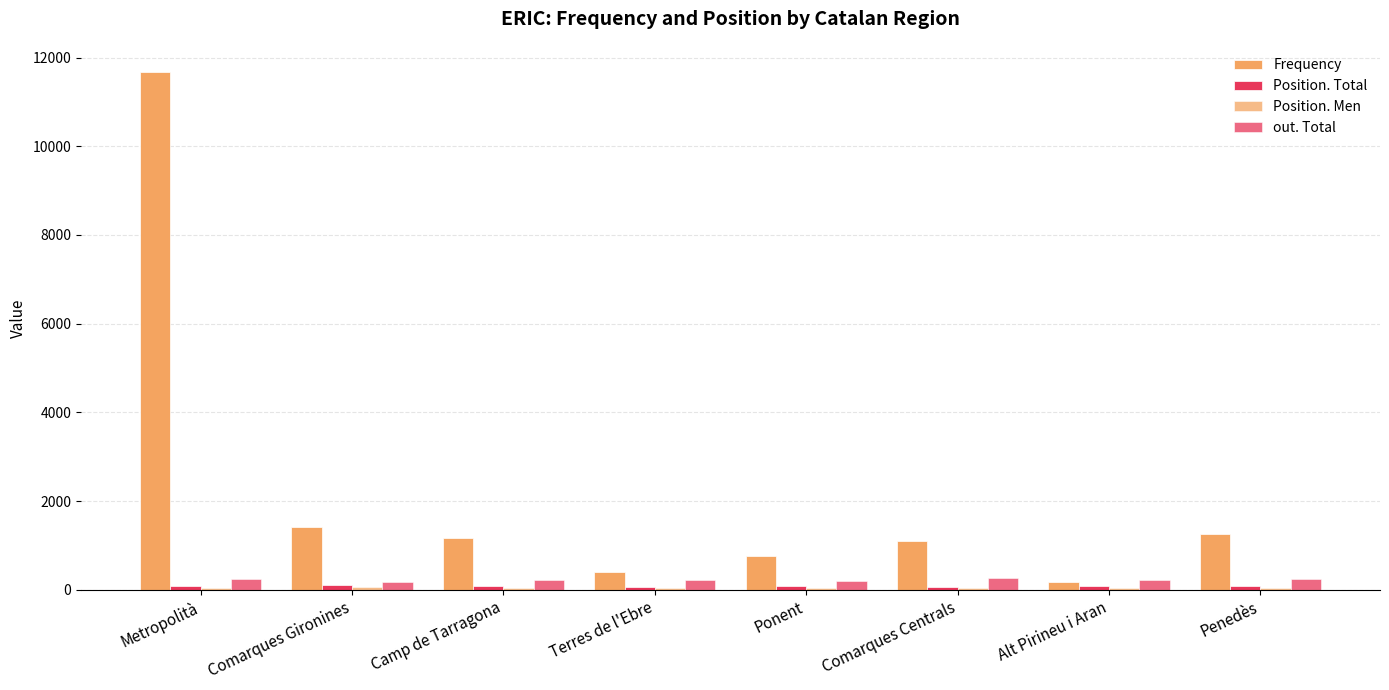

Are the bars horizontal?

No